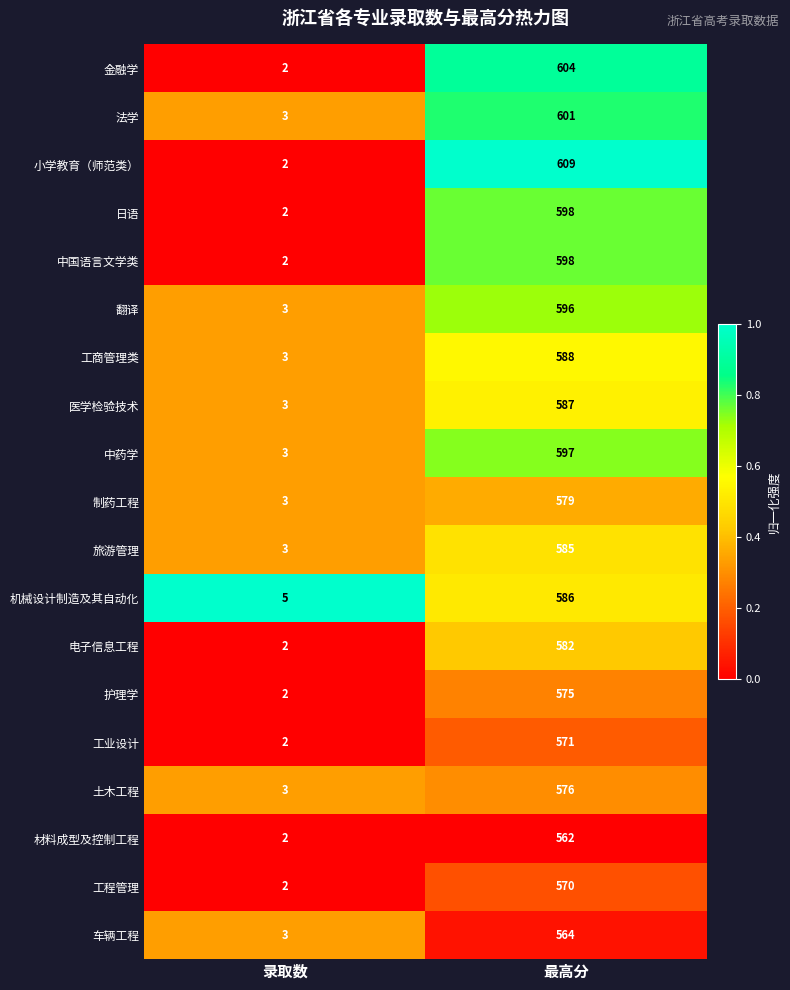

What is the difference between the highest and lowest values at 最高分?

47